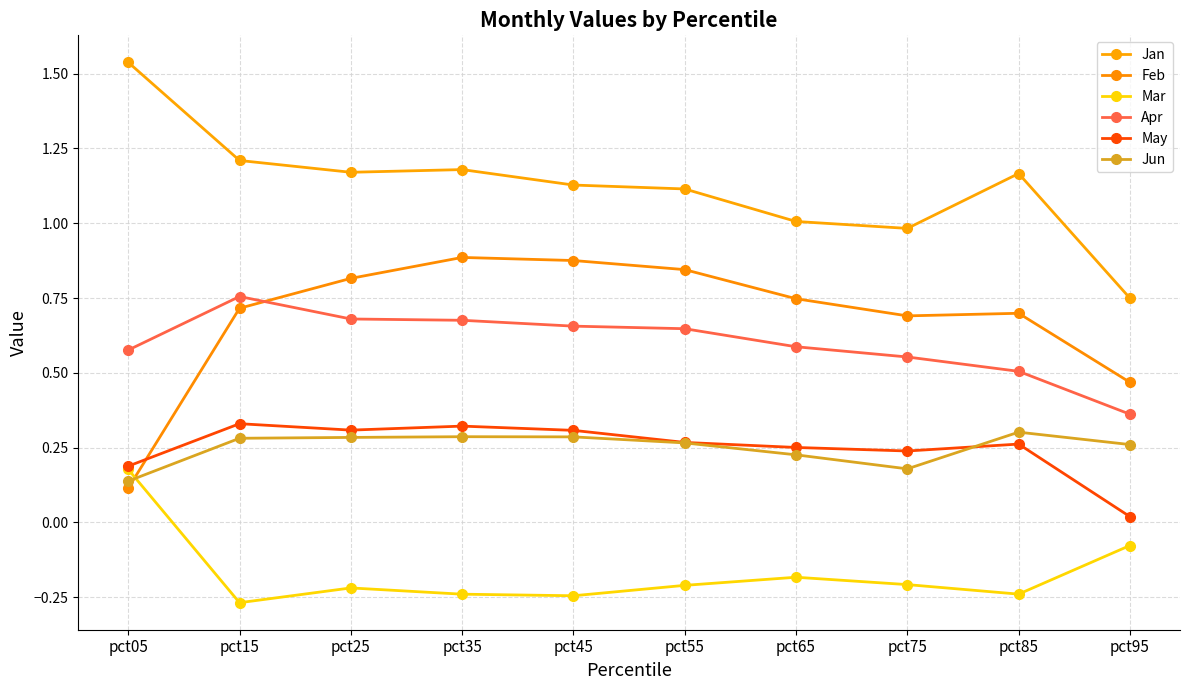

Count the Apr values in the range 0 to 1.

10